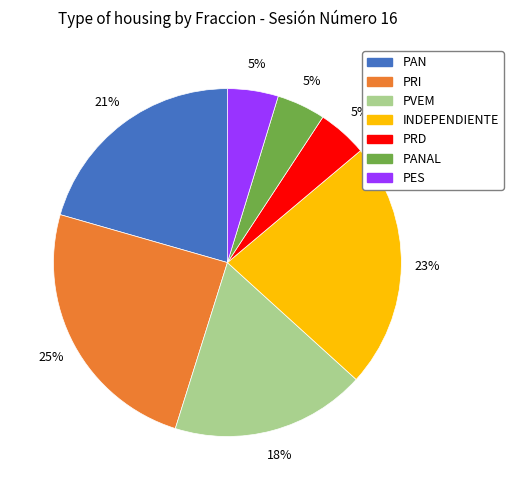

How many slices are in this pie chart?

7